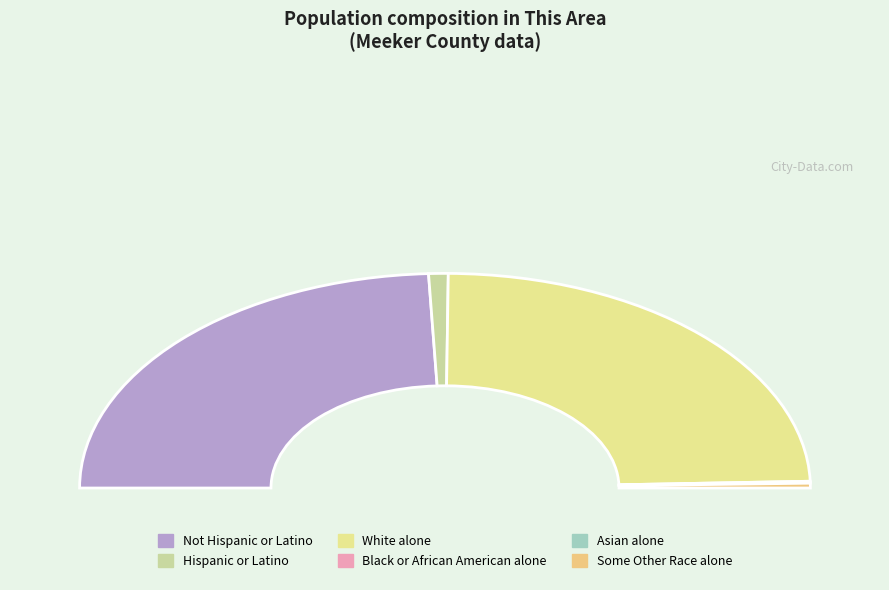

Is the sum of American Indian and Alaska Native and White alone greater than half?

No